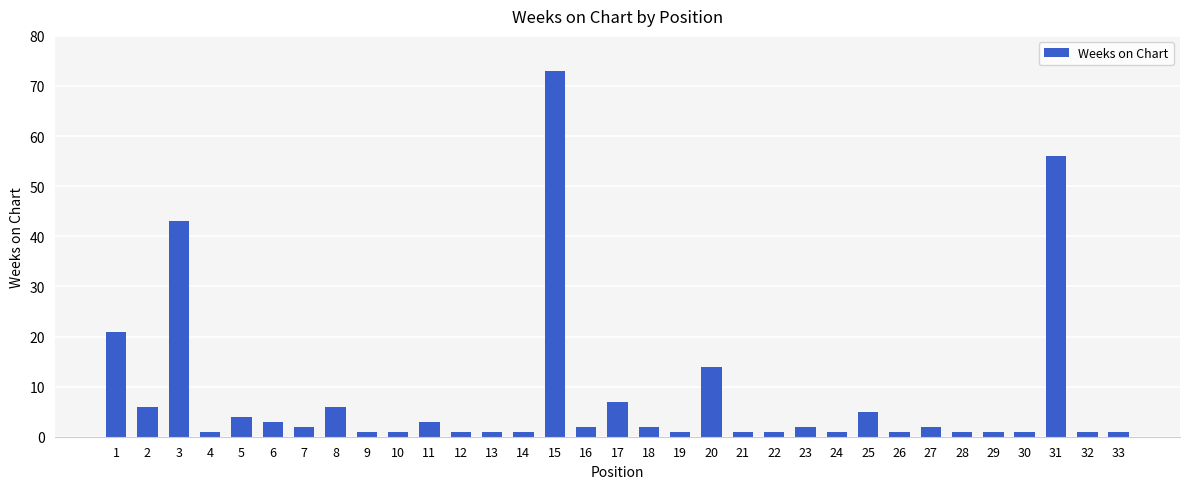

Reading right to left, transcribe all the data shown in this chart.

1	1	56	1	1	1	2	1	5	1	2	1	1	14	1	2	7	2	73	1	1	1	3	1	1	6	2	3	4	1	43	6	21